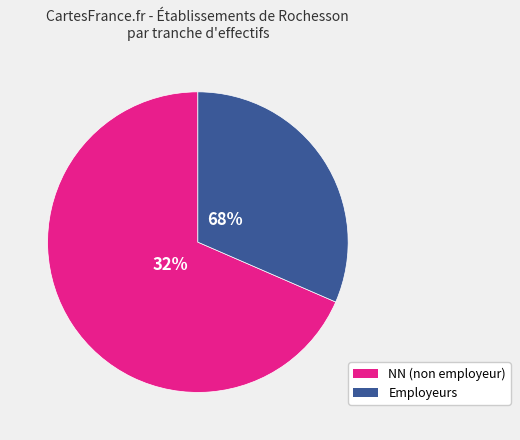

Which category accounts for the majority?

NN